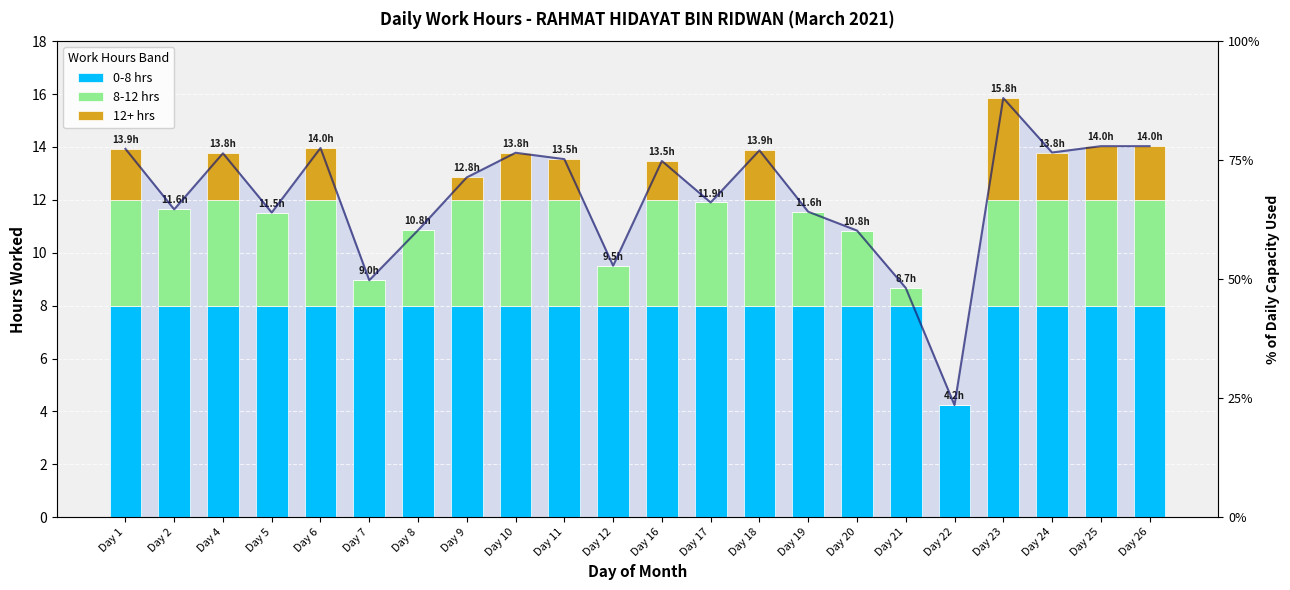

Which series has the widest spread of values?

8-12 hrs